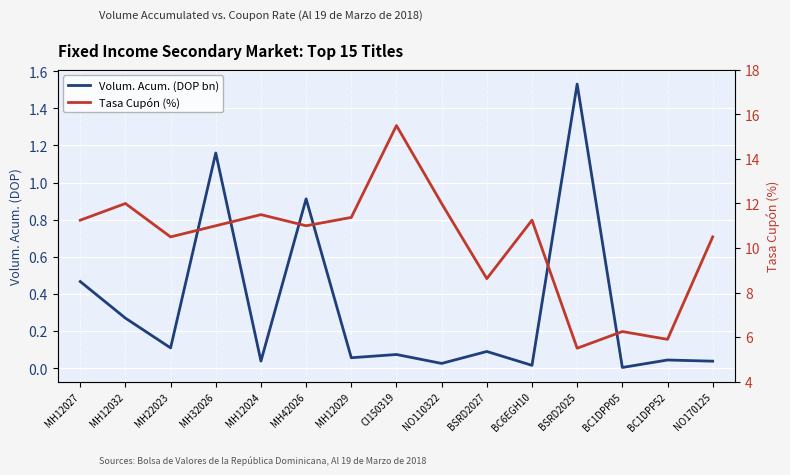

What value does the Volum. Acum. (DOP bn) series have at MH42026?

0.9